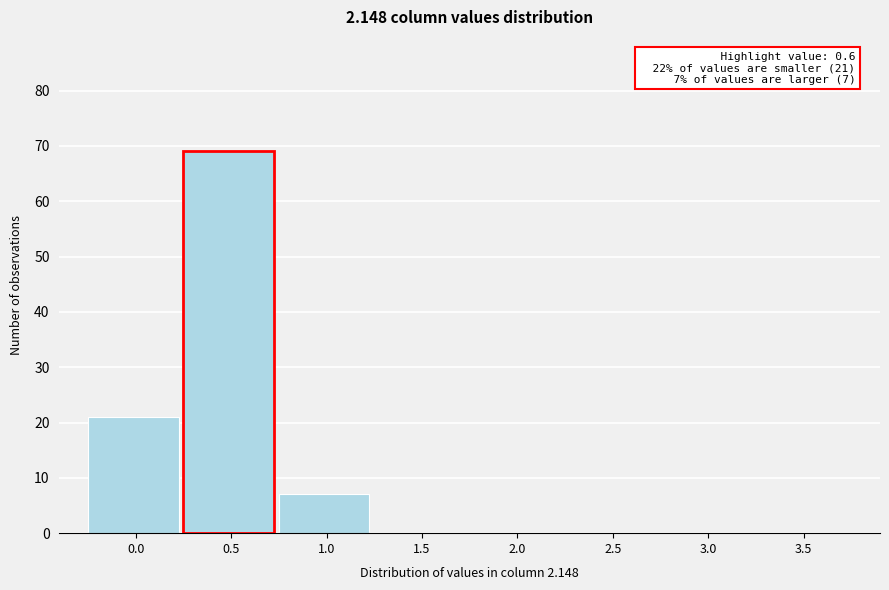

Reading right to left, transcribe all the data shown in this chart.

3.5=0	3.0=0	2.5=0	2.0=0	1.5=0	1.0=7	0.0=21